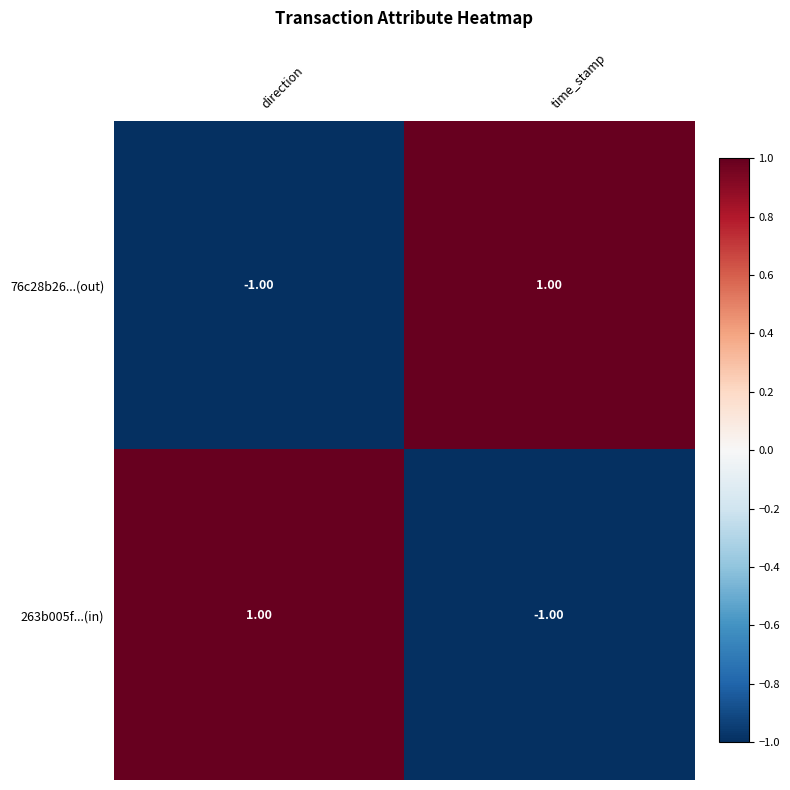

Rank the categories by 263b005f...(in) value from highest to lowest.

direction, time_stamp